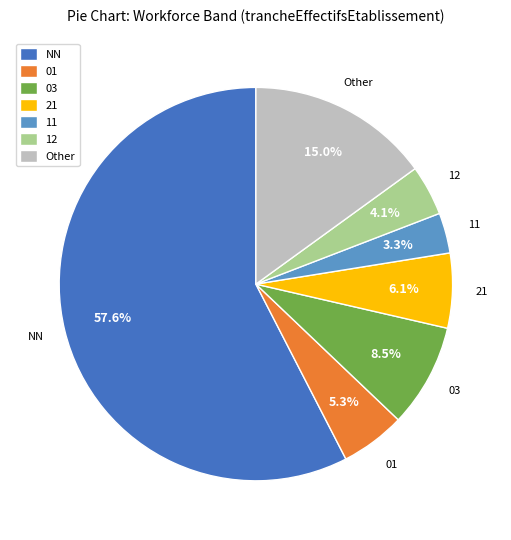

How much of the chart is everything except 03?

91.5%